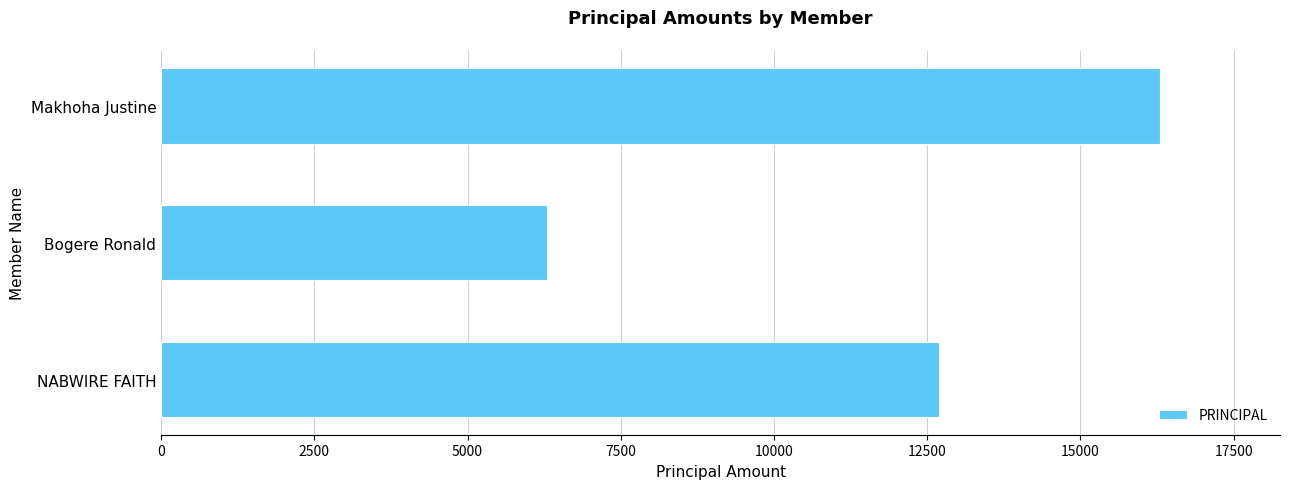

Is it true that the value at Bogere Ronald is 6300?

True